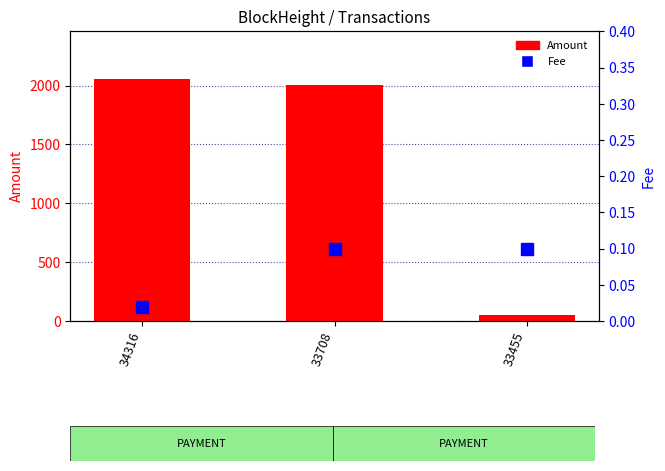

What are all the series names shown in the legend?

Amount, Fee